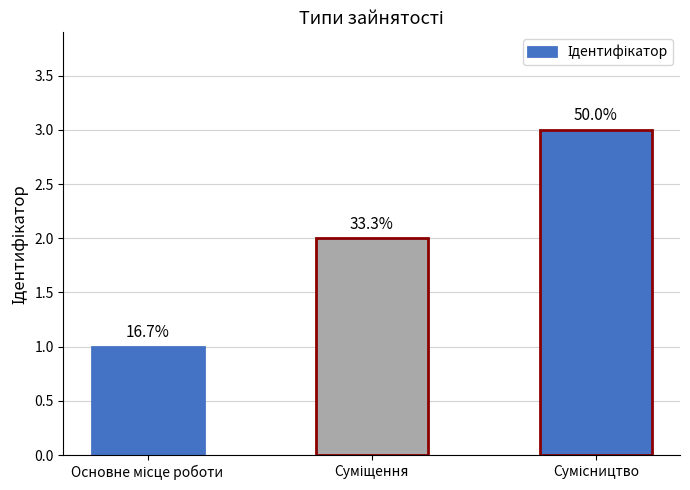

How many bars are there in total?

3